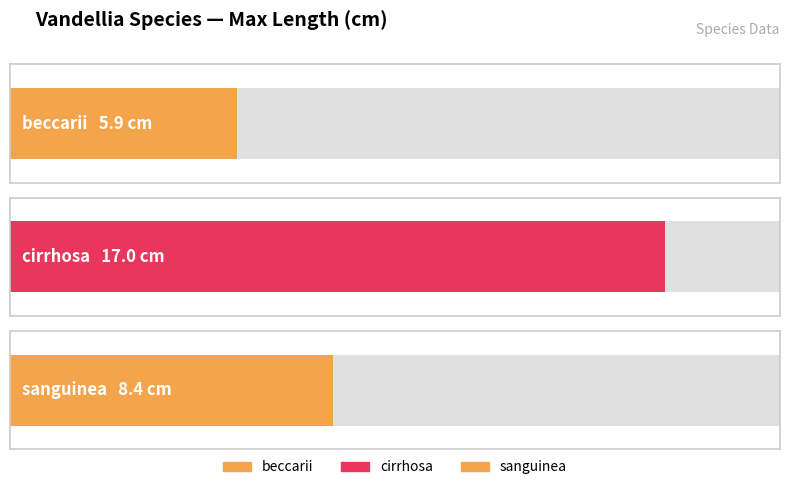

List the labels in order of value, largest first.

cirrhosa, sanguinea, beccarii